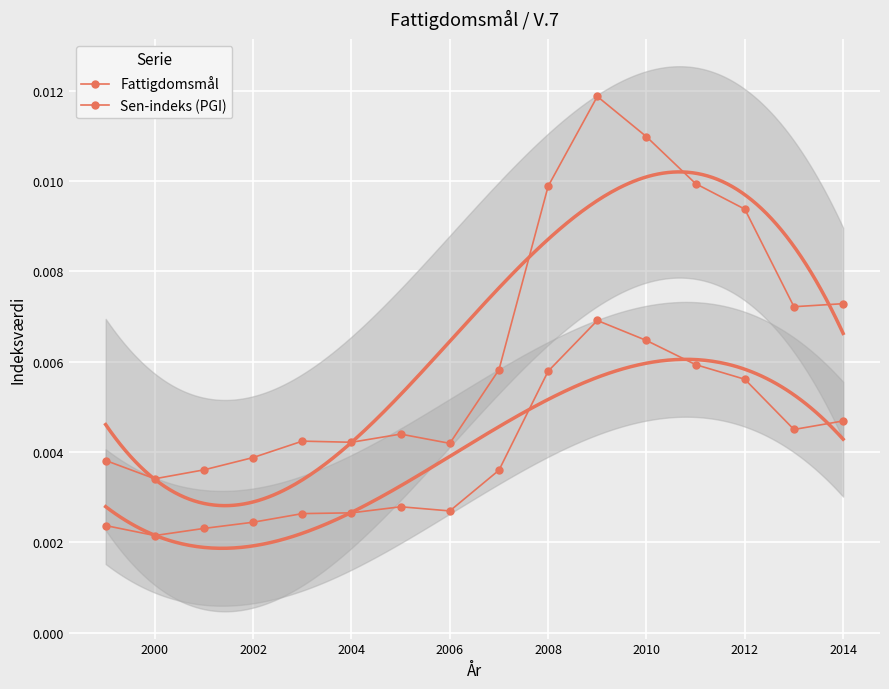

In Sen-indeks (PGI), how many points are lower than both neighbors (excluding endpoints)?

3